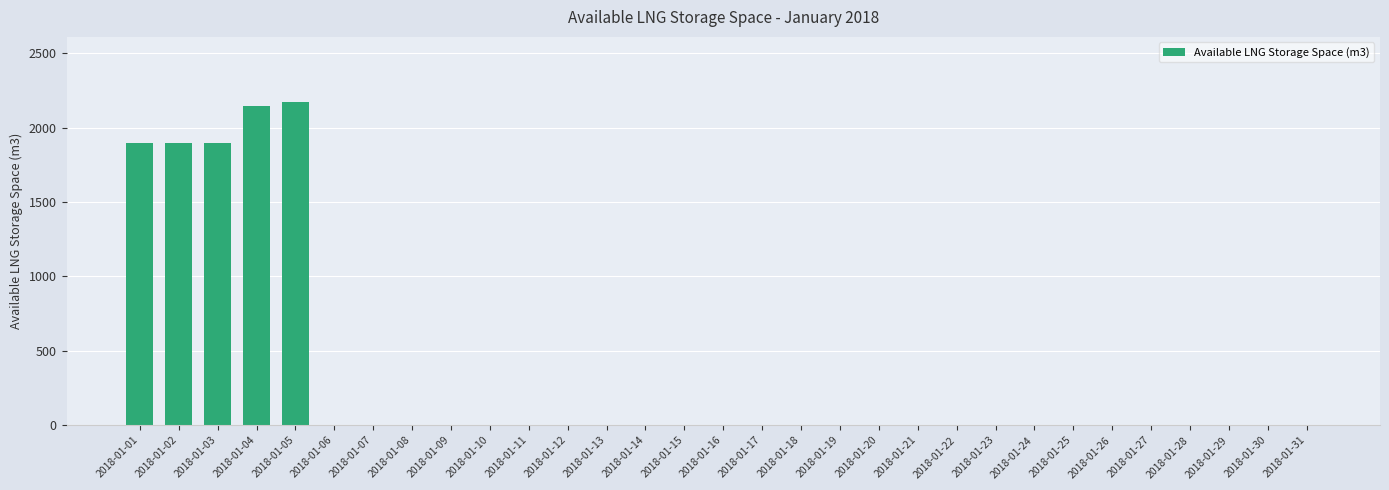

What is the maximum value shown in the chart?

2174